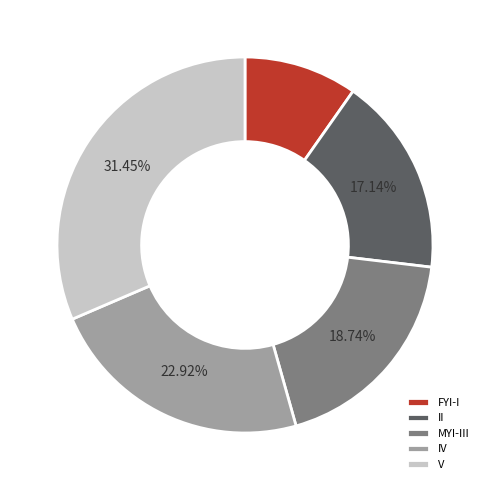

How many segments does this pie chart have?

5